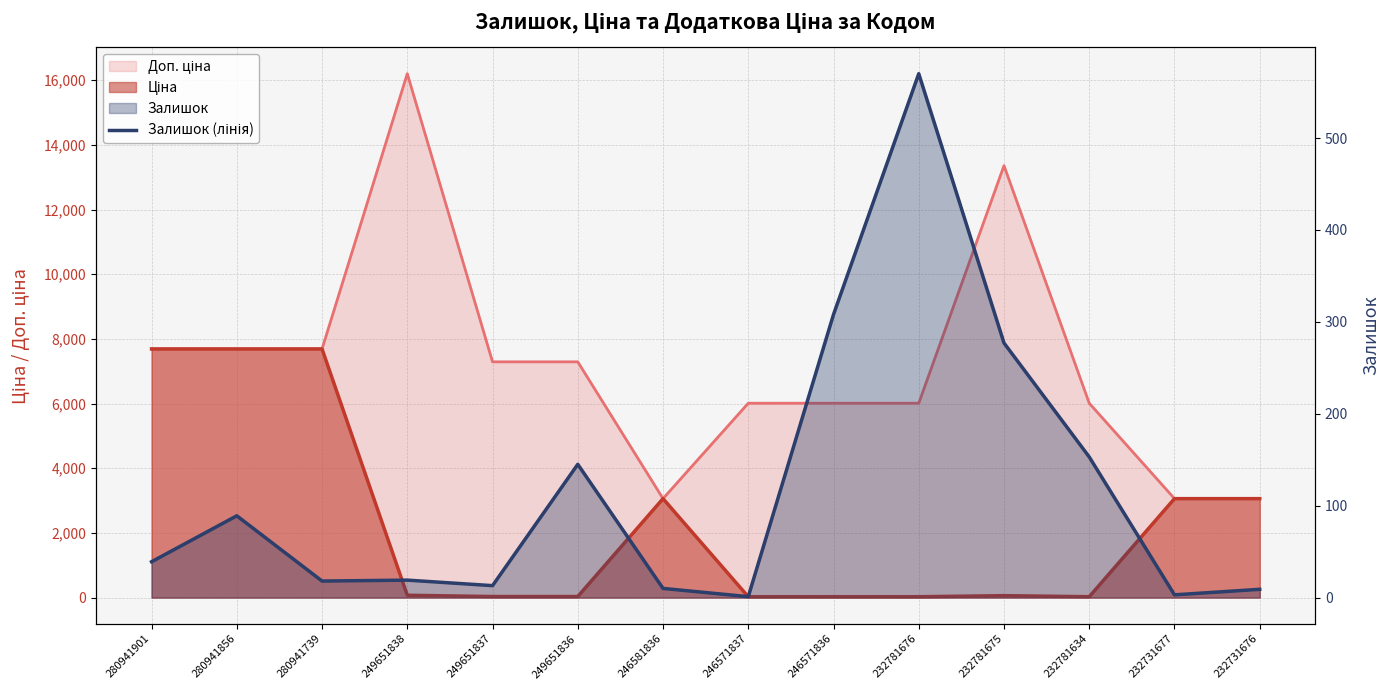

How many interior local peaks (higher than both neighbors) does the data have?

4